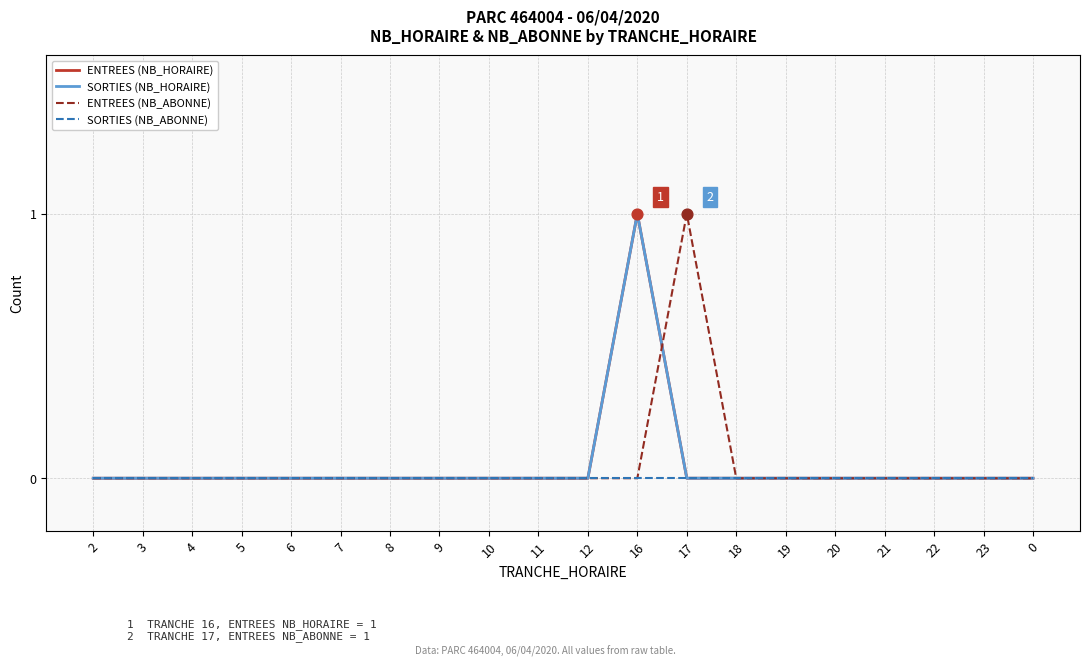

Does the chart have visible grid lines?

Yes